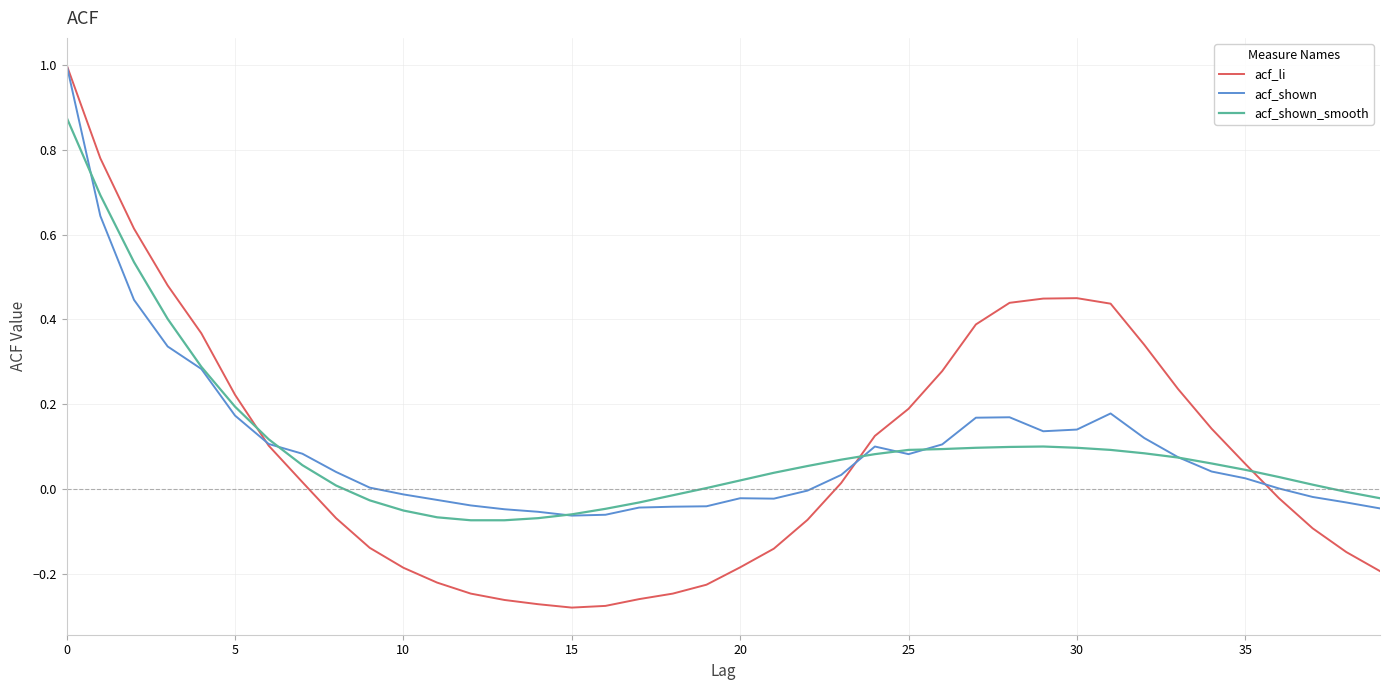

What are all the series names shown in the legend?

acf_li, acf_shown, acf_shown_smooth